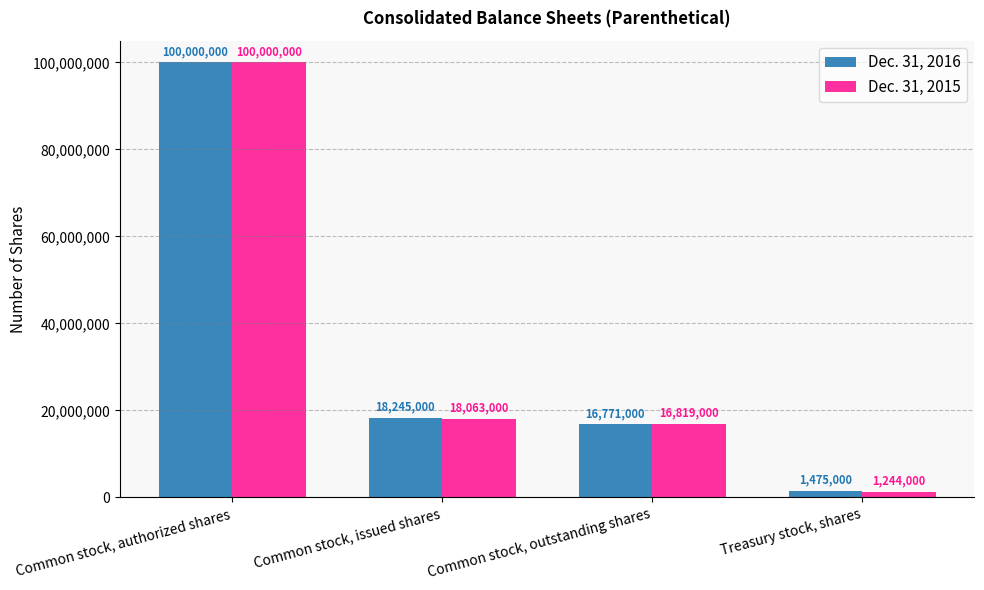

List the series in order of their overall mean, lowest first.

Dec. 31, 2015, Dec. 31, 2016